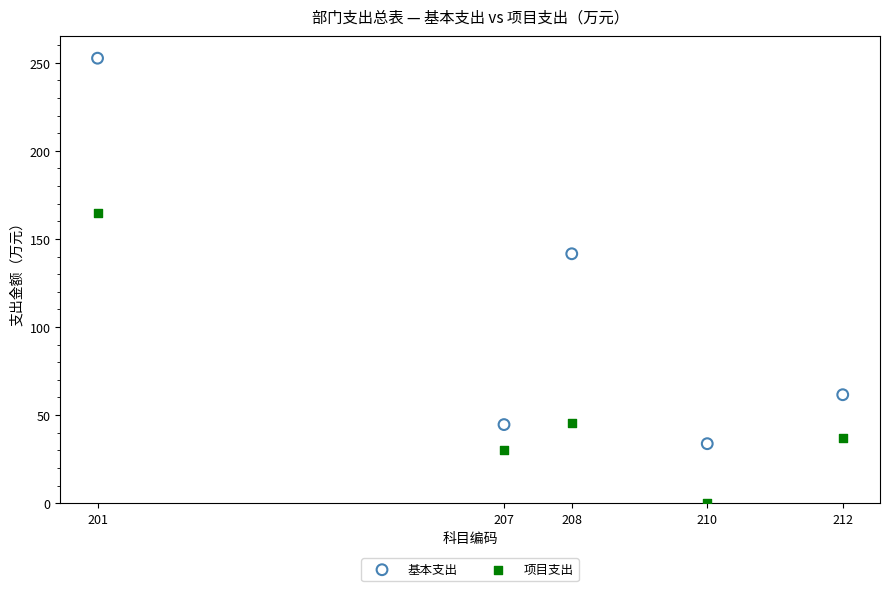

What are all the series names shown in the legend?

基本支出, 项目支出